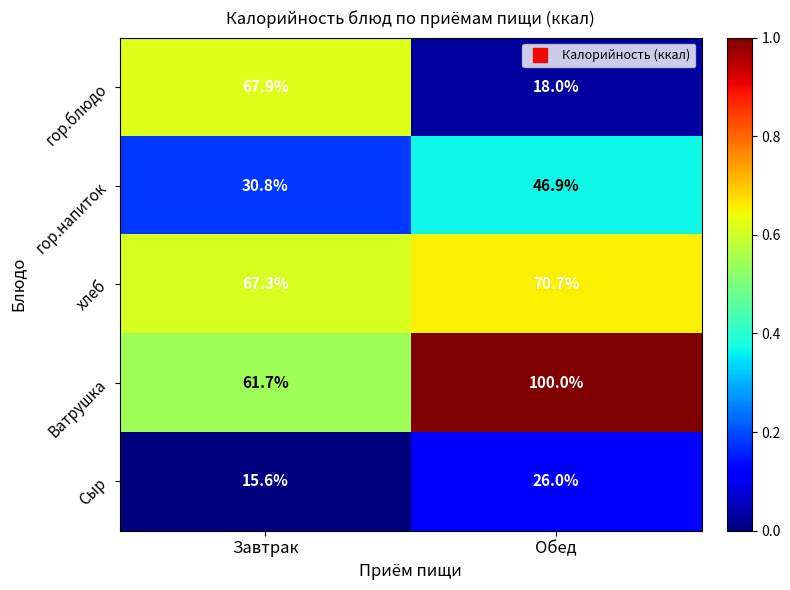

What is the difference between the Сыр values at Завтрак and Обед?

10.4